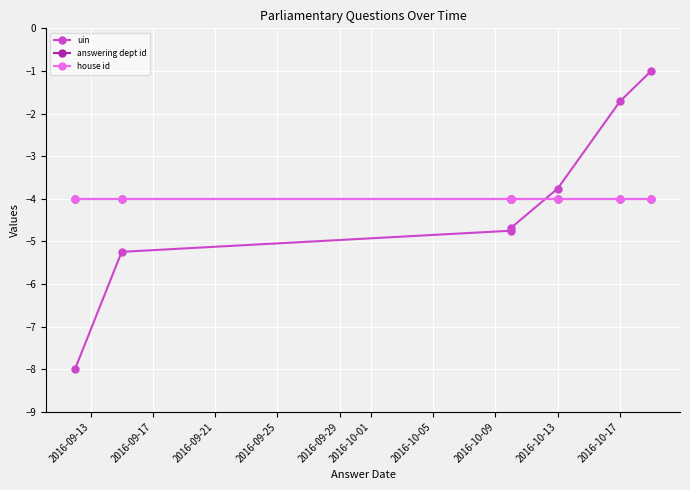

After their last crossing, which series has the higher values: uin or house id?

uin